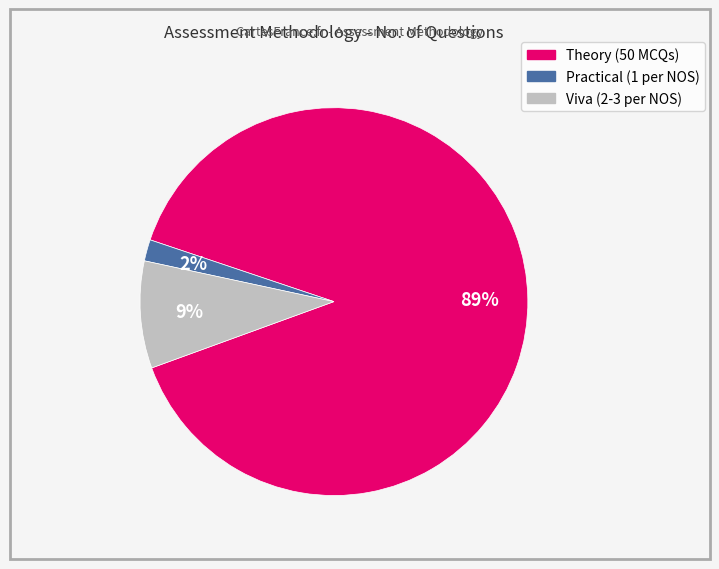

Is Theory (50 MCQs) the majority of the pie?

Yes